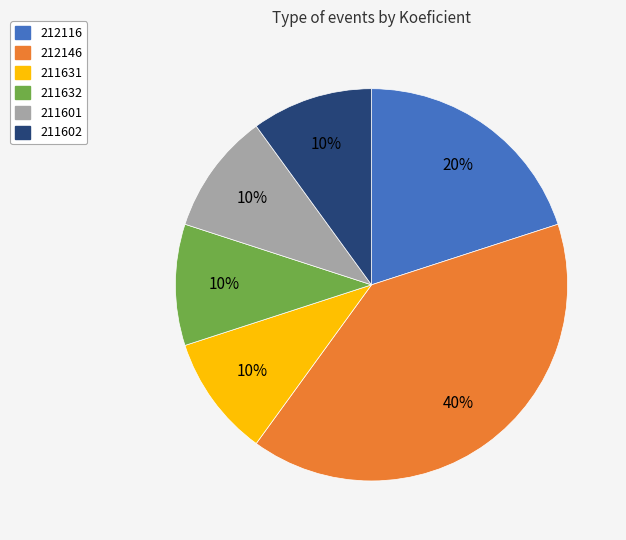

Combined, do 211632 and 211601 account for over 50%?

No